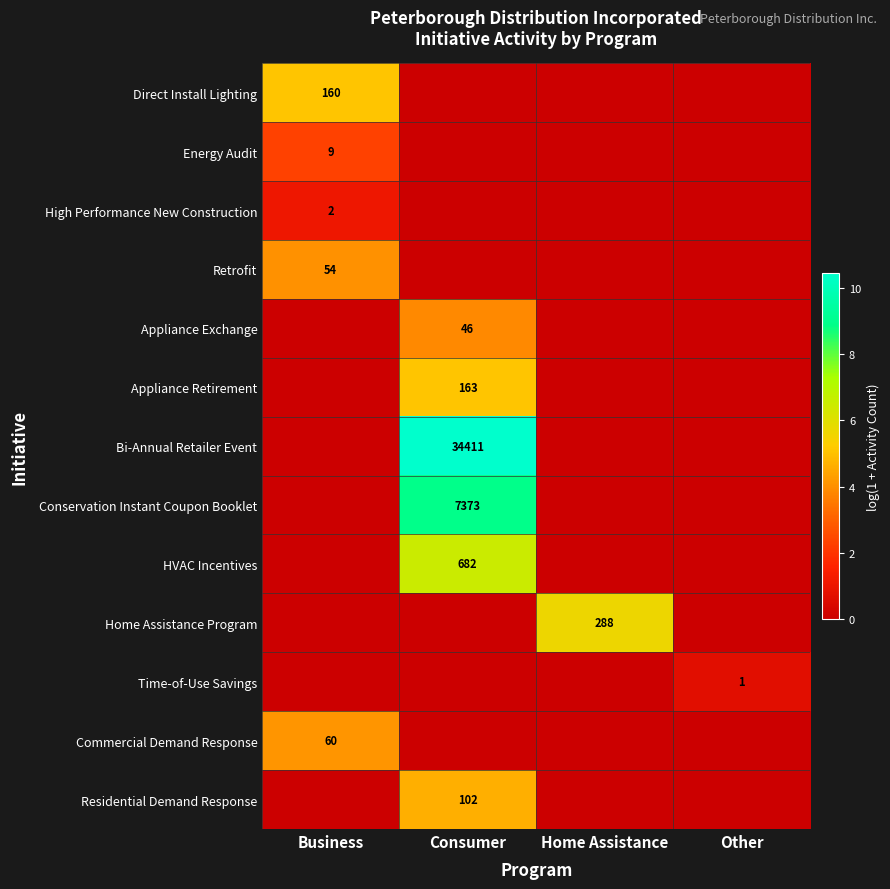

True or false: Appliance Exchange has a value of 61 at Consumer.

False